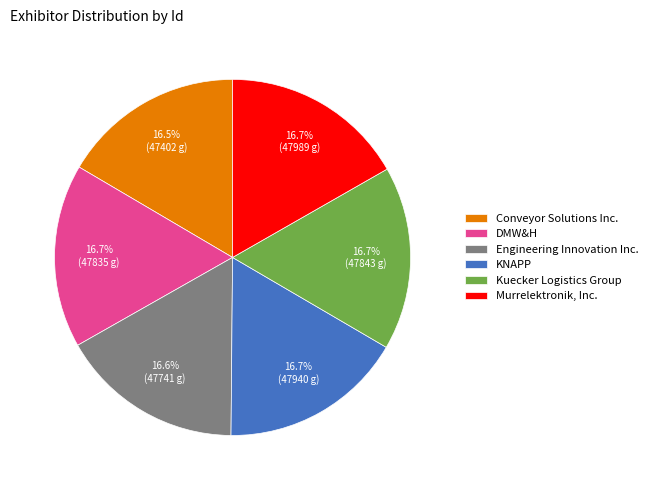

Is there any slice that represents more than half of the pie?

No